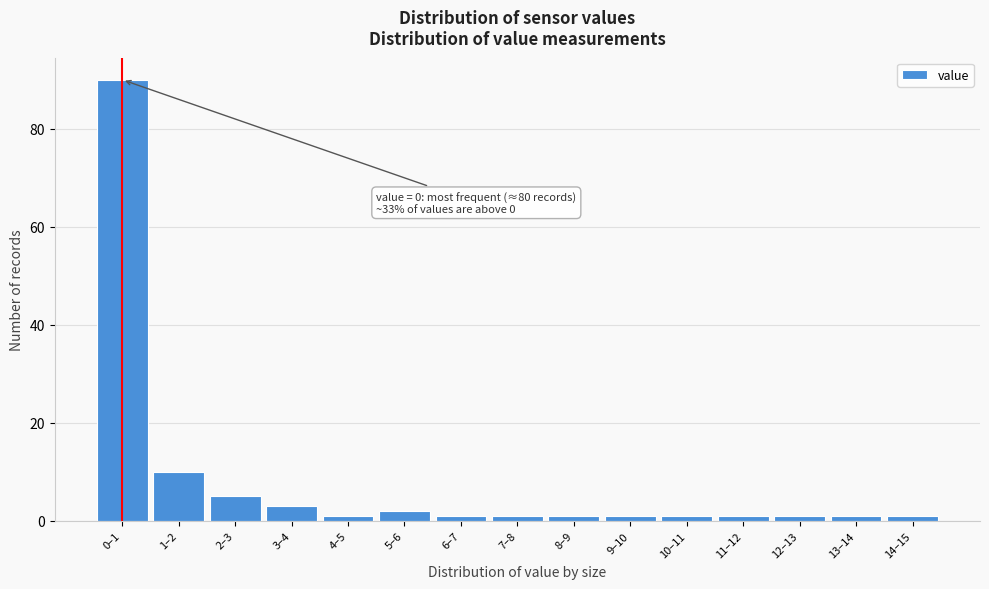

Reading left to right, transcribe all the data shown in this chart.

90	10	5	3	1	2	1	1	1	1	1	1	1	1	1